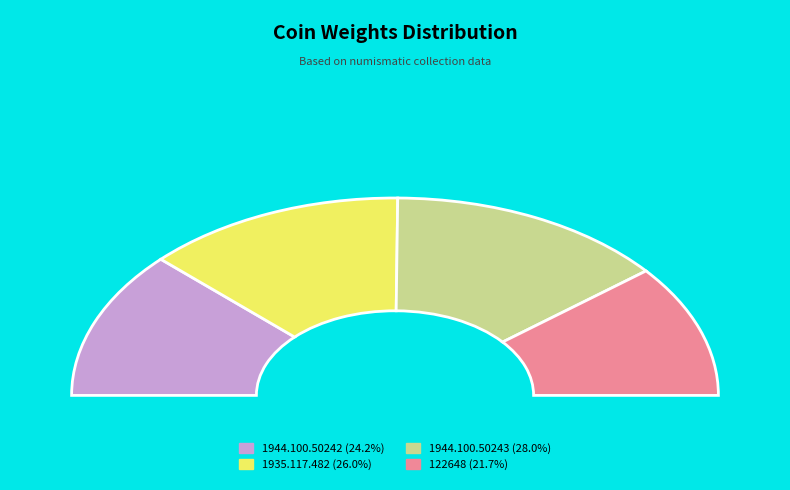

To the nearest percent, what portion does 1944.100.50242 represent?

24%